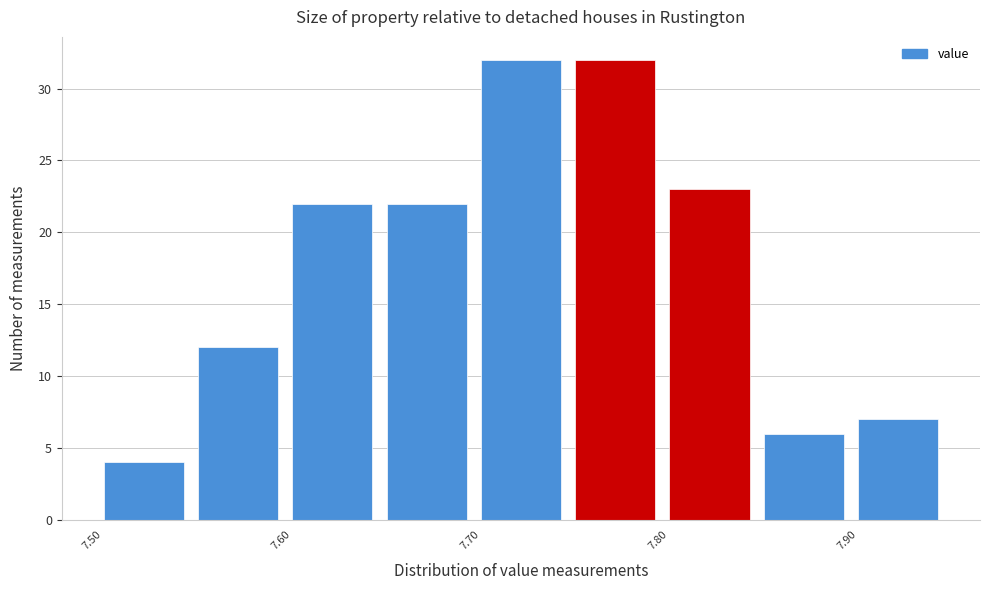

Reading left to right, list every bar in this chart as the range it spans on the x-axis followed by its height. The values are not printed on the chart, so give them approximately, as read against the axis.

7.50 to 7.55: 4
7.55 to 7.60: 12
7.60 to 7.65: 22
7.65 to 7.70: 22
7.70 to 7.75: 32
7.75 to 7.80: 32
7.80 to 7.85: 23
7.85 to 7.90: 6
7.90 to 7.95: 7